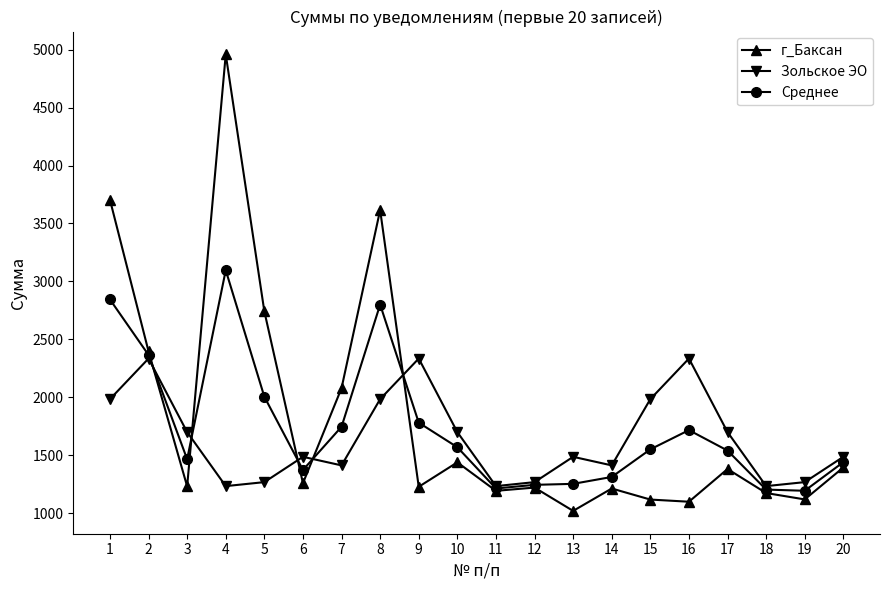

What is the difference between the second highest and second lowest values in the Среднее series?

1641.2